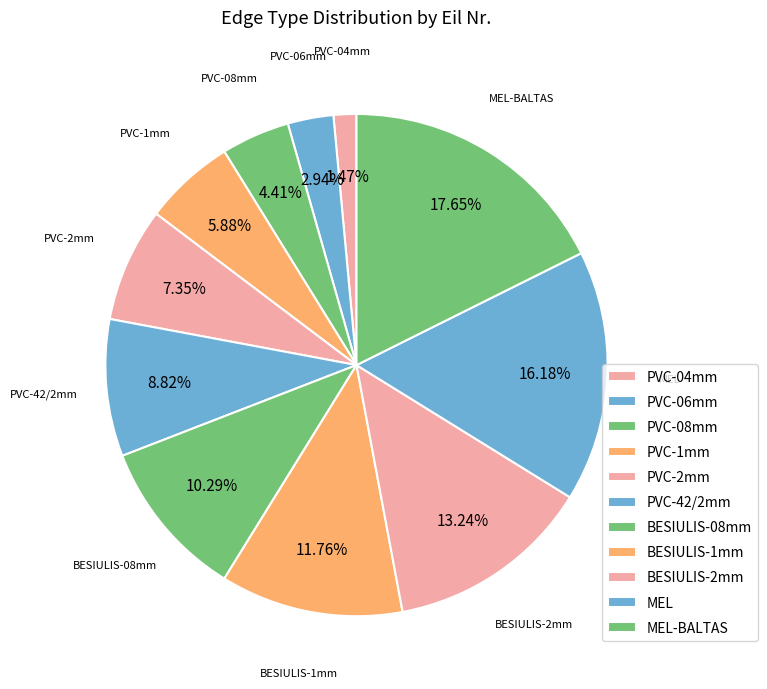

How many segments does this pie chart have?

11